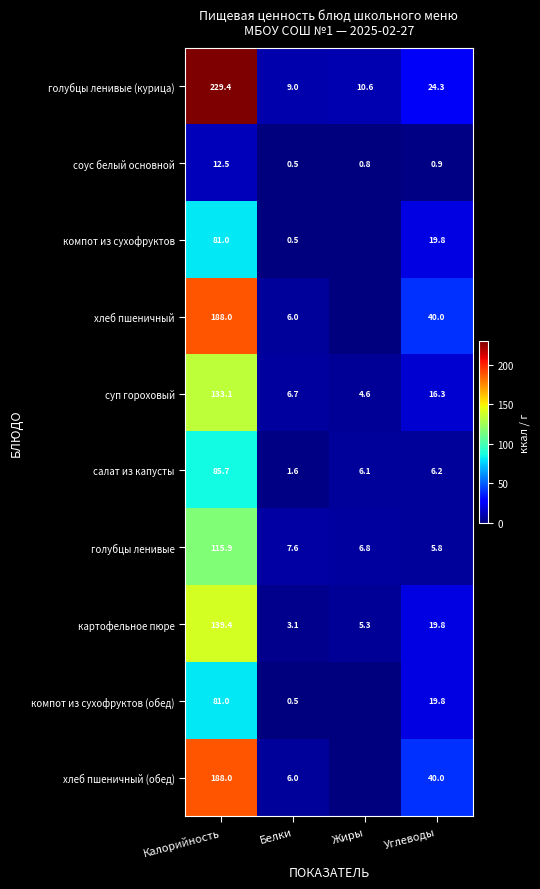

What is the total value across all series at Углеводы?

192.9